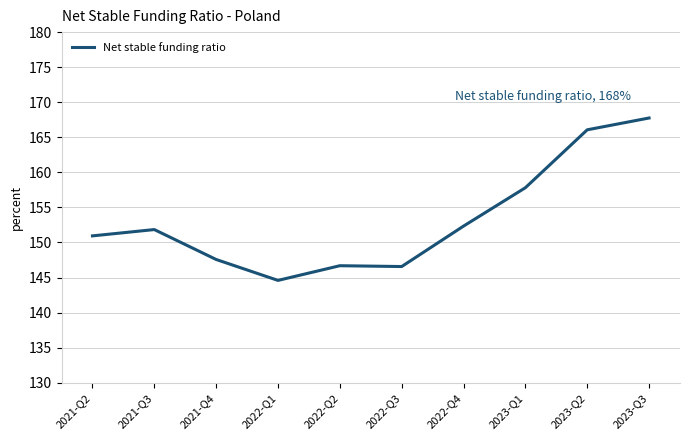

What is the change in value from 2022-Q2 to 2023-Q3?

+21.1